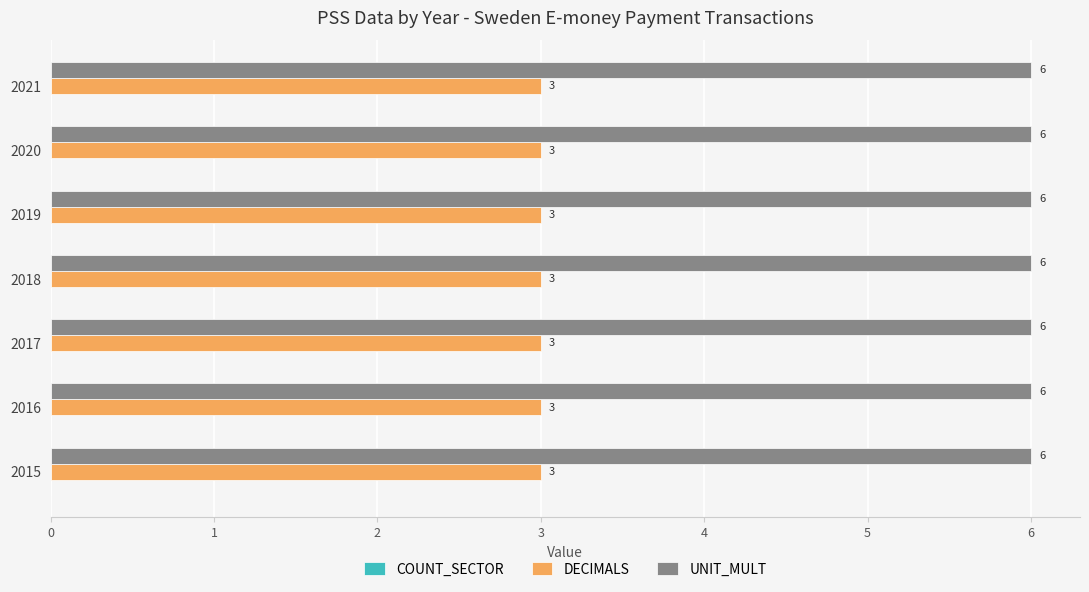

Read the UNIT_MULT value at 2020.

6